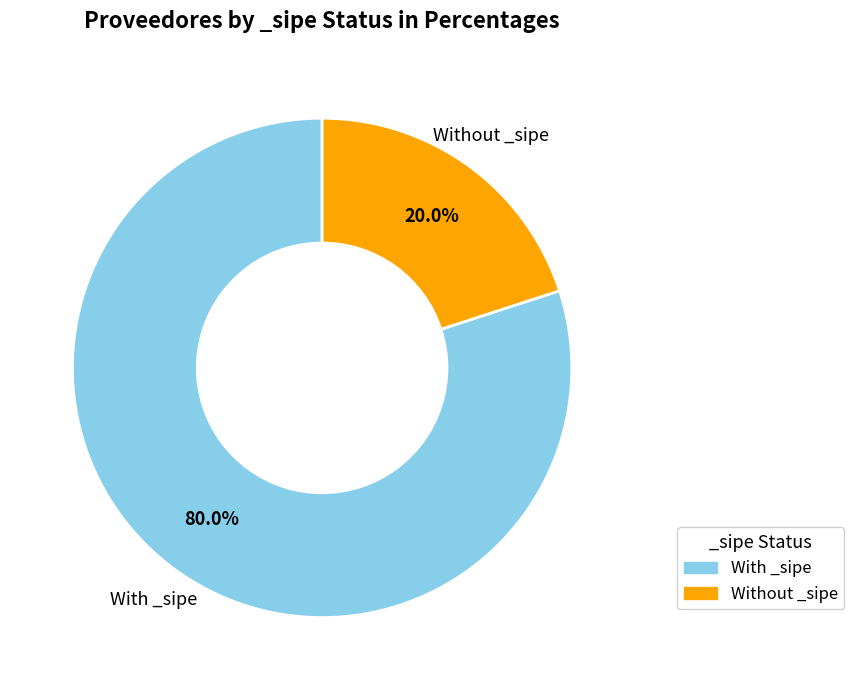

Does any single category account for the majority?

Yes